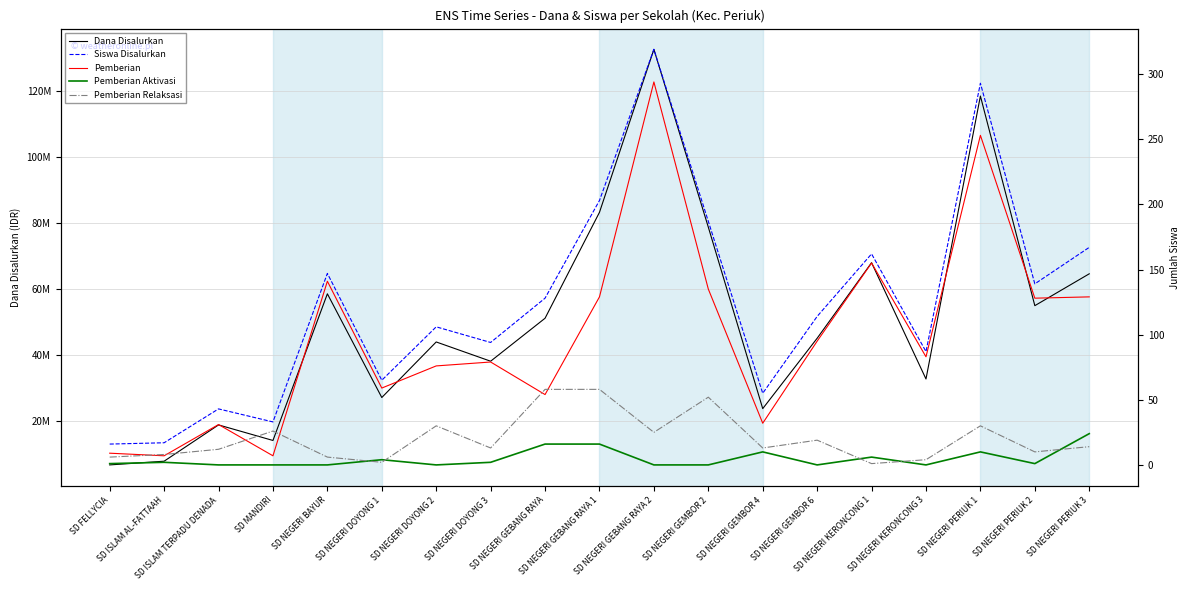

Rank the categories by Dana Disalurkan value from highest to lowest.

SD NEGERI GEBANG RAYA 2, SD NEGERI PERIUK 1, SD NEGERI GEBANG RAYA 1, SD NEGERI GEMBOR 2, SD NEGERI KERONCONG 1, SD NEGERI PERIUK 3, SD NEGERI BAYUR, SD NEGERI PERIUK 2, SD NEGERI GEBANG RAYA, SD NEGERI GEMBOR 6, SD NEGERI DOYONG 2, SD NEGERI DOYONG 3, SD NEGERI KERONCONG 3, SD NEGERI DOYONG 1, SD NEGERI GEMBOR 4, SD ISLAM TERPADU DENADA, SD MANDIRI, SD ISLAM AL-FATTAAH, SD FELLYCIA